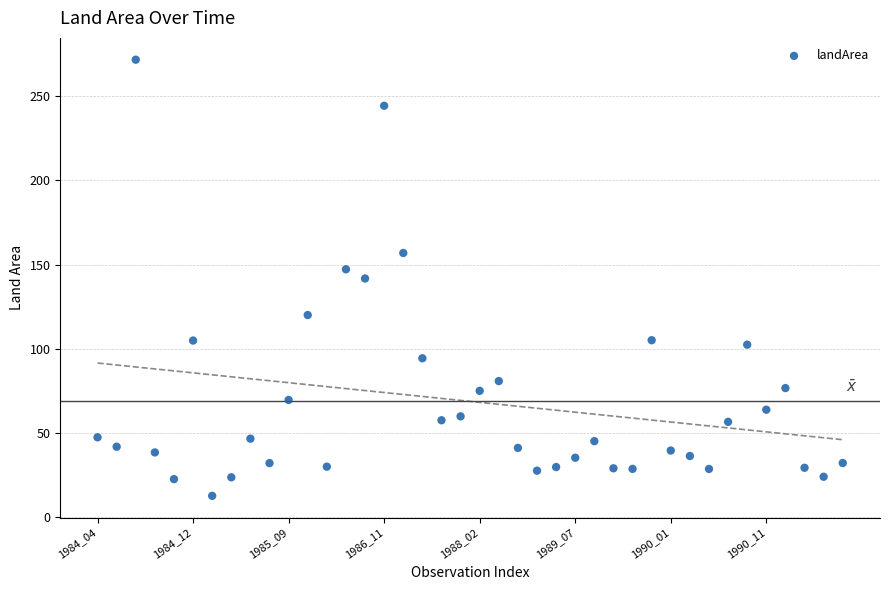

What is the range of Y values (max minus min)?

259.3